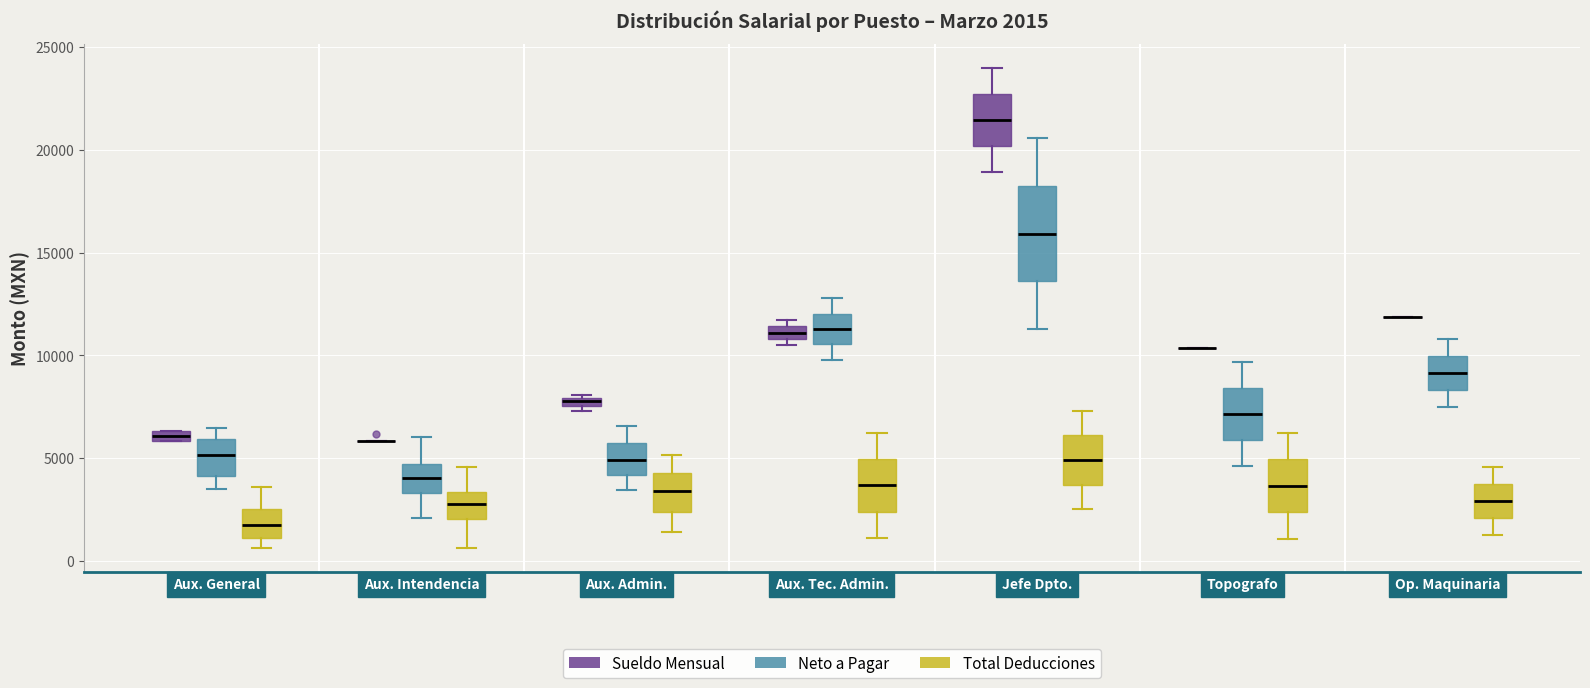

Which box is the tallest, from its lower edge to its upper edge?

Jefe Dpto. (Neto a Pagar)